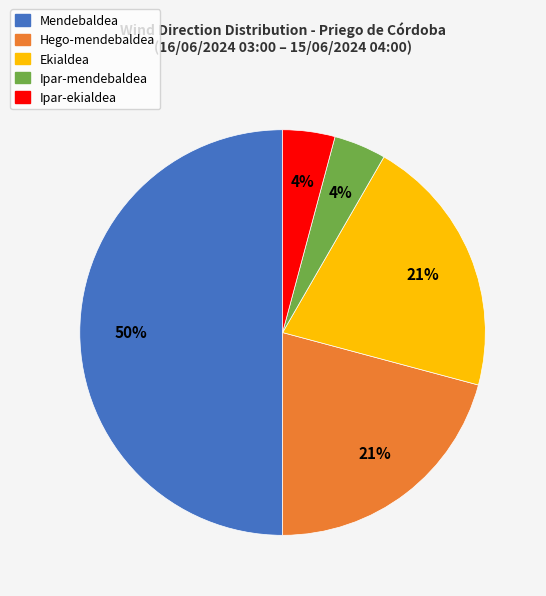

Is Ekialdea the majority of the pie?

No